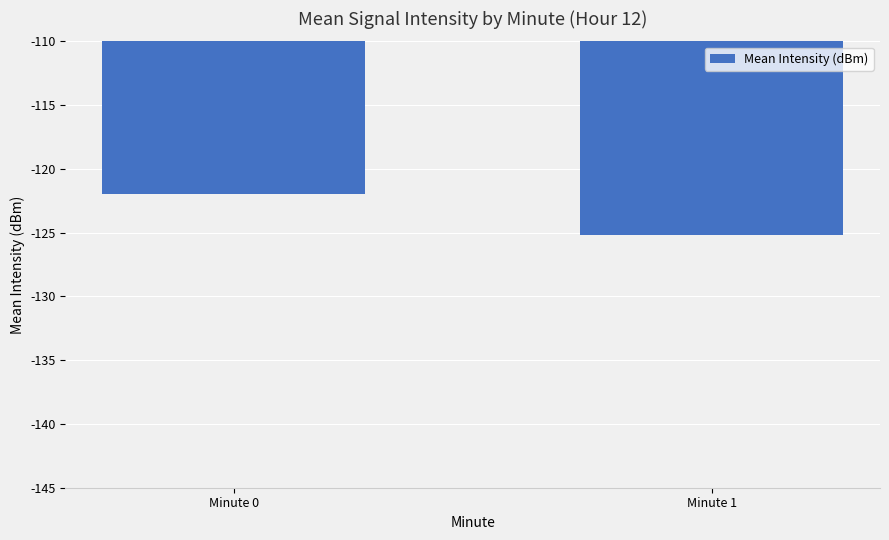

Does the chart contain stacked bars?

No